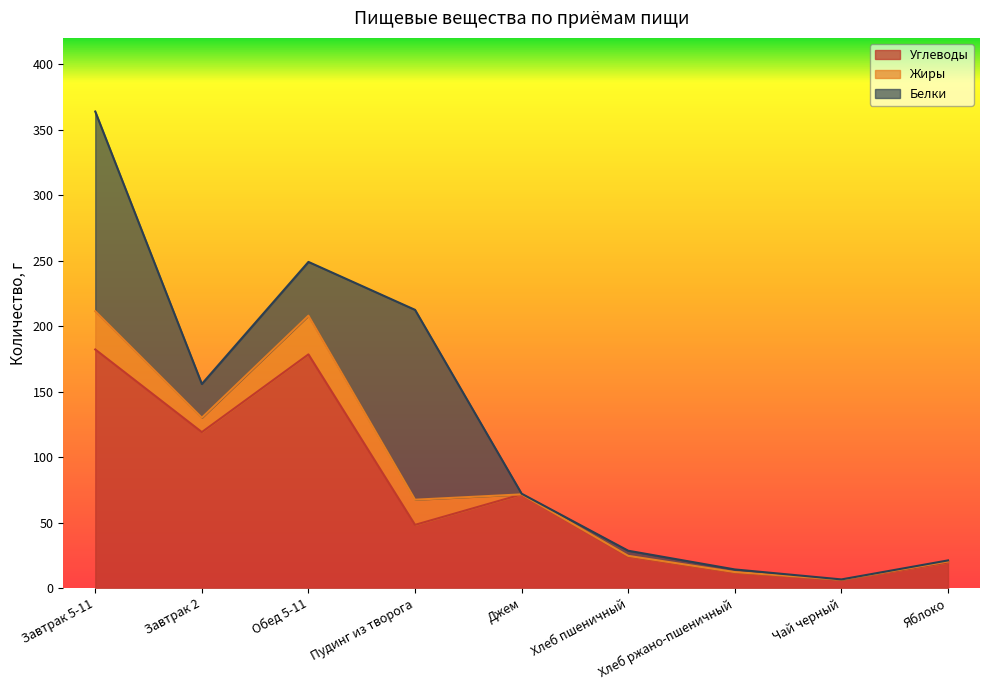

What is the maximum value for Углеводы?

182.2